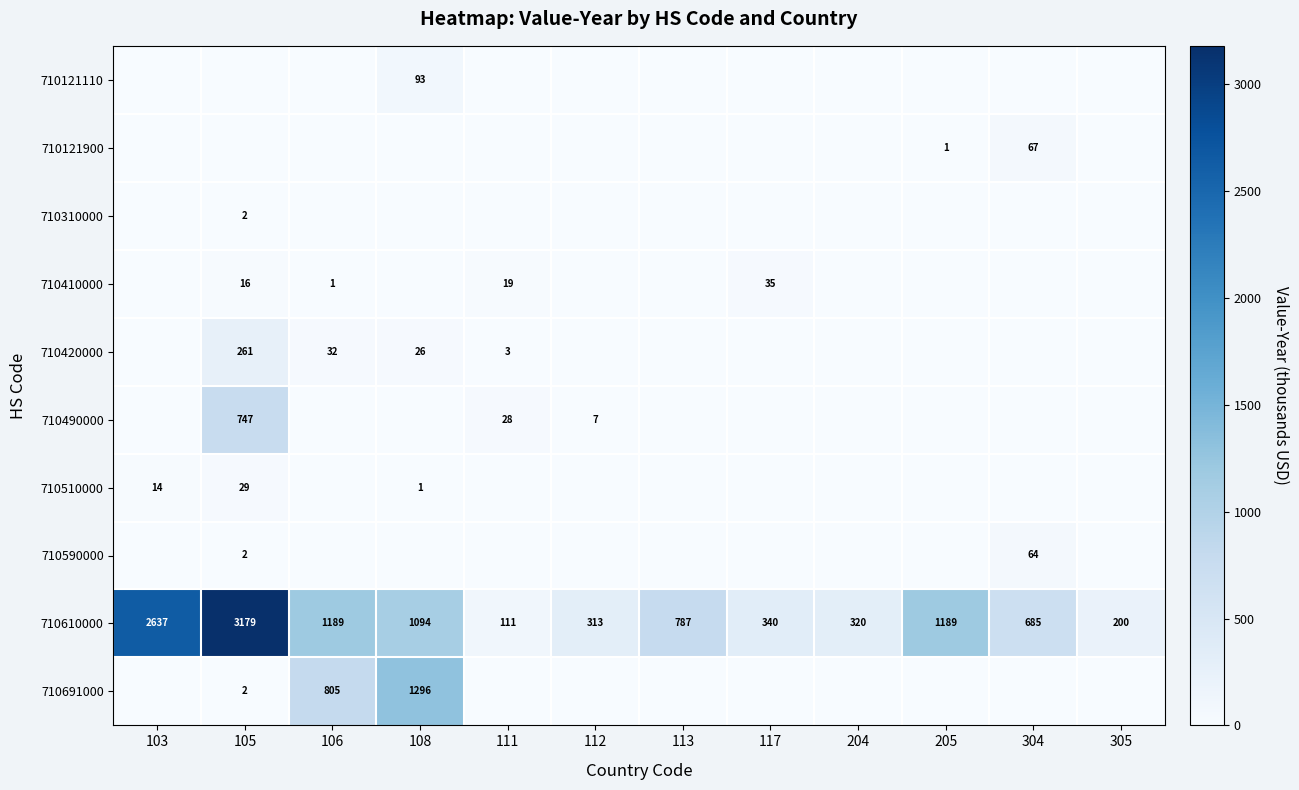

The value of 710590000 at 105 is 1. True or false?

False